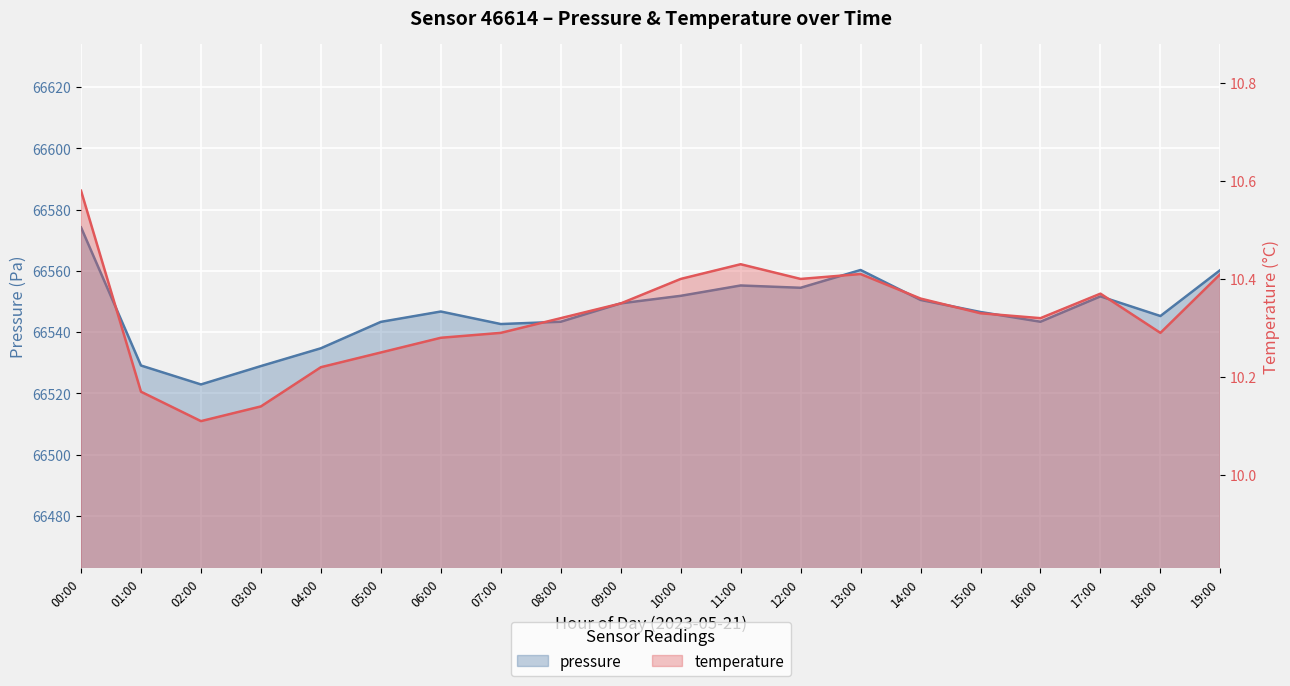

What is the value of the pressure point at the 13th from the left?

66554.5